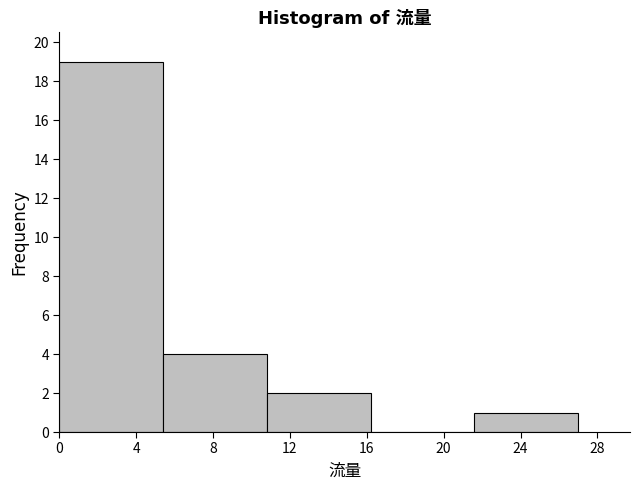

Reading left to right, transcribe this chart: for each bar, give the range it covers on the x-axis and its height. Neither the bar edges nor the heights are printed on the chart, so give them approximately, as read against the axes.

0.0 to 5.4: 19
5.4 to 10.8: 4
10.8 to 16.2: 2
16.2 to 21.6: 0
21.6 to 27.0: 1